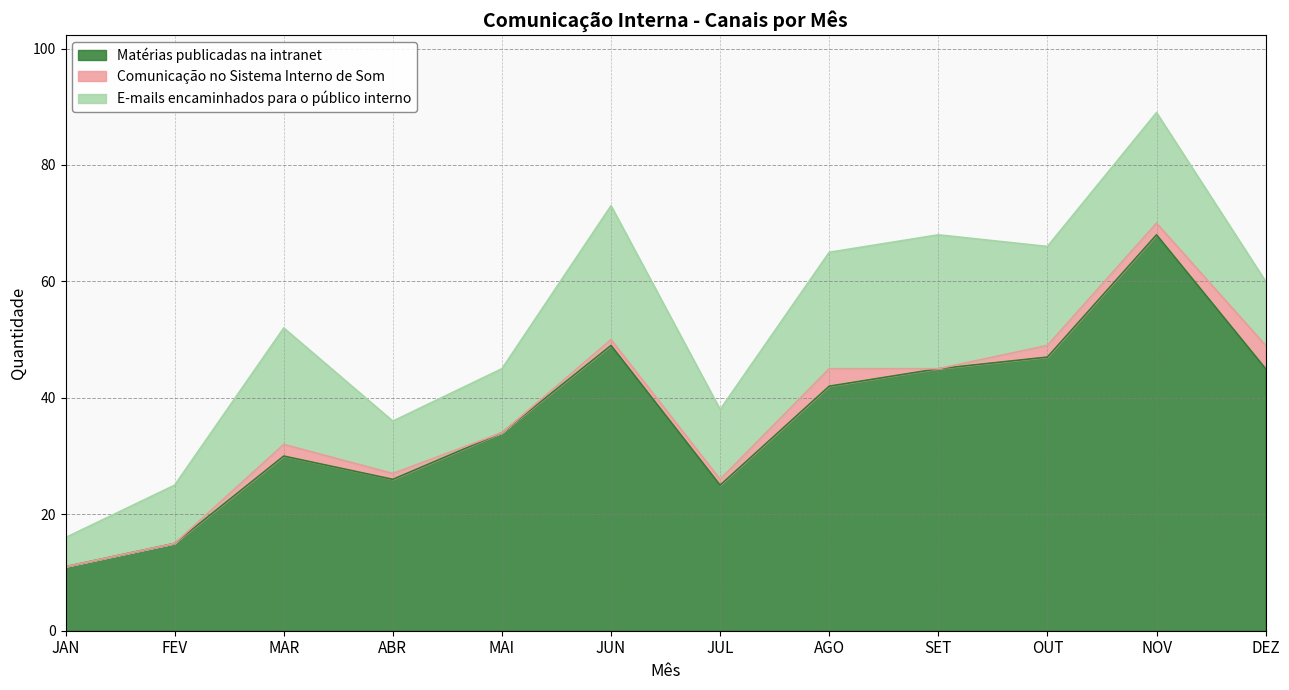

What is the sum of the E-mails encaminhados para o público interno values at MAI and SET?

34